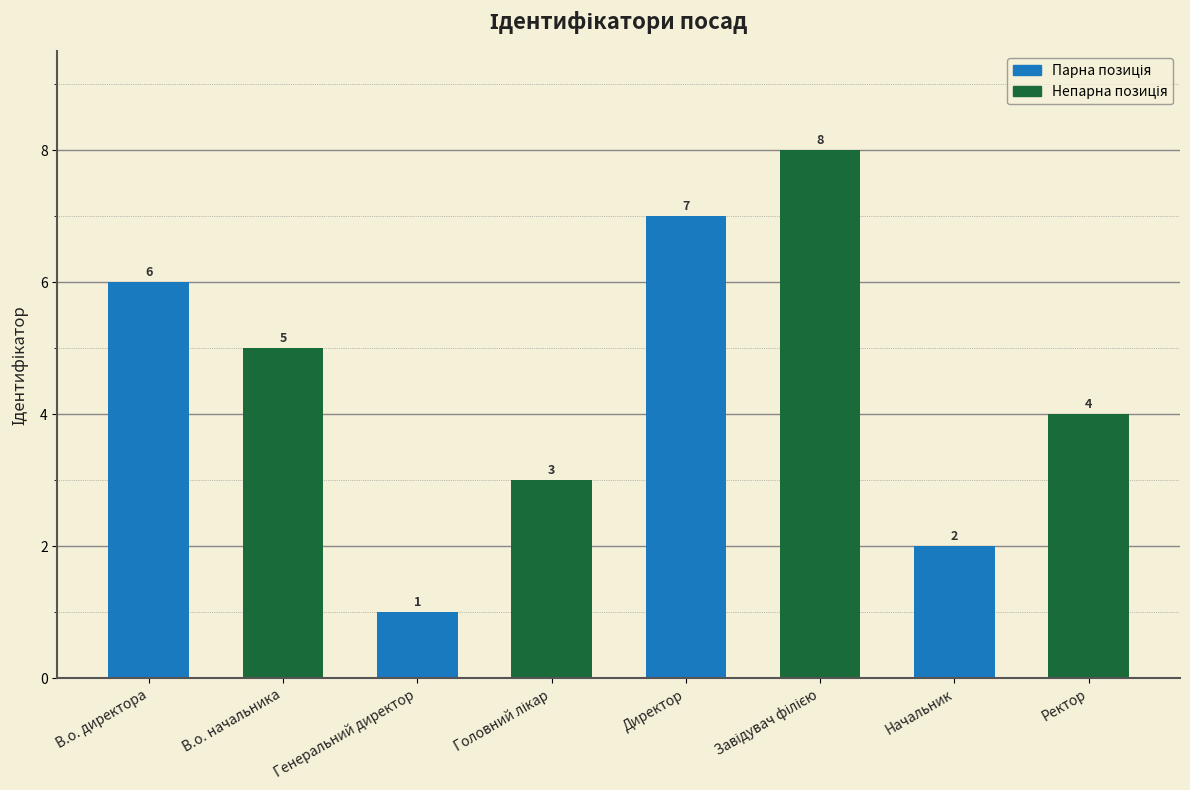

The chart shows a value of 1 at В.о. начальника. True or false?

False